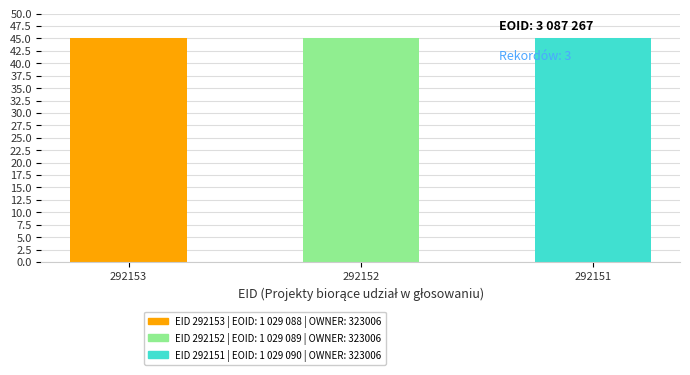

What is the maximum value shown in the chart?

45.0